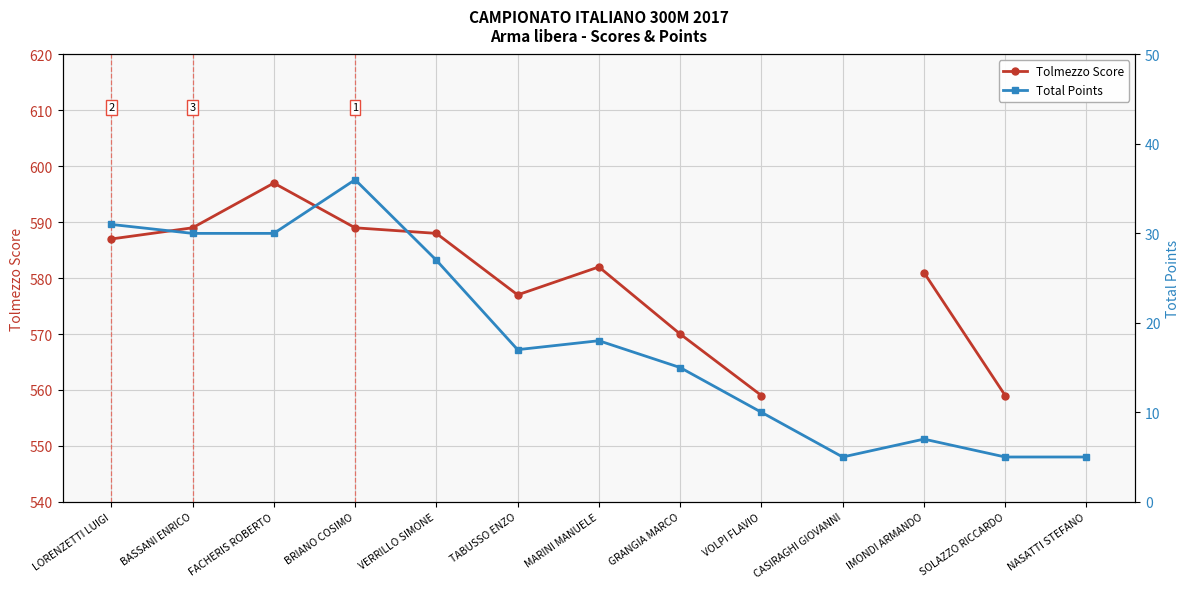

What is the total value across all series at SOLAZZO RICCARDO?

564.0